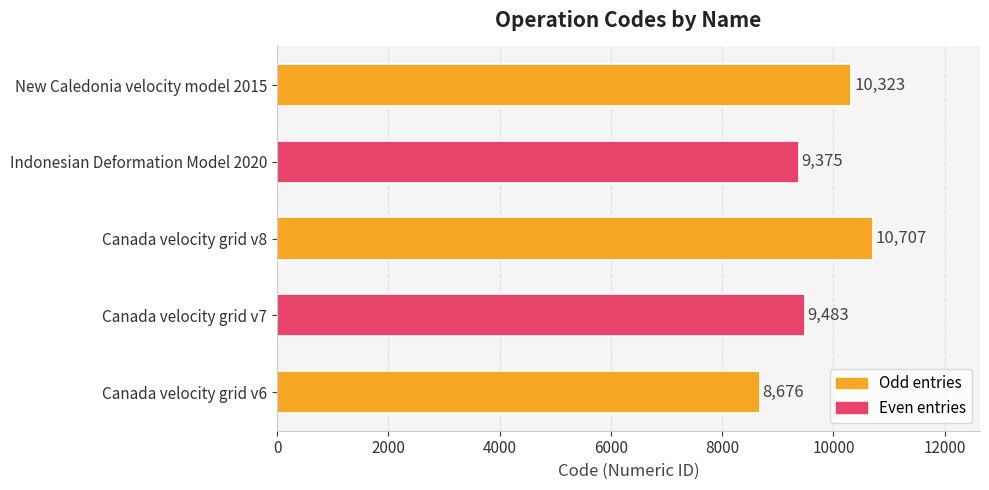

What is the difference between the maximum and second lowest values?

1332